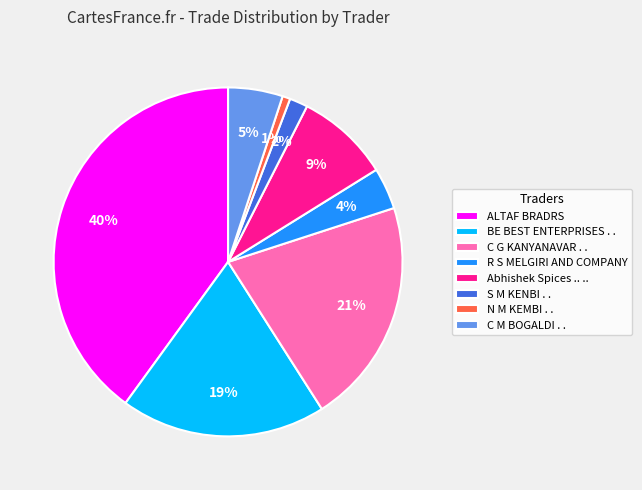

Is it true that C G KANYANAVAR . . is 21% of the pie?

True